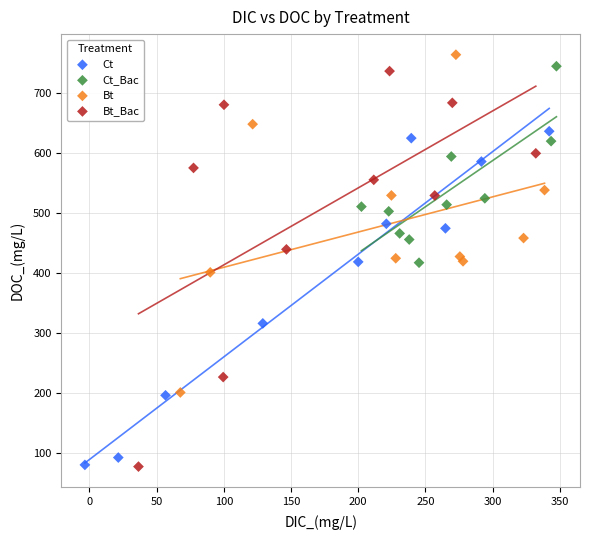

Which series has the widest spread of Y values?

Bt_Bac